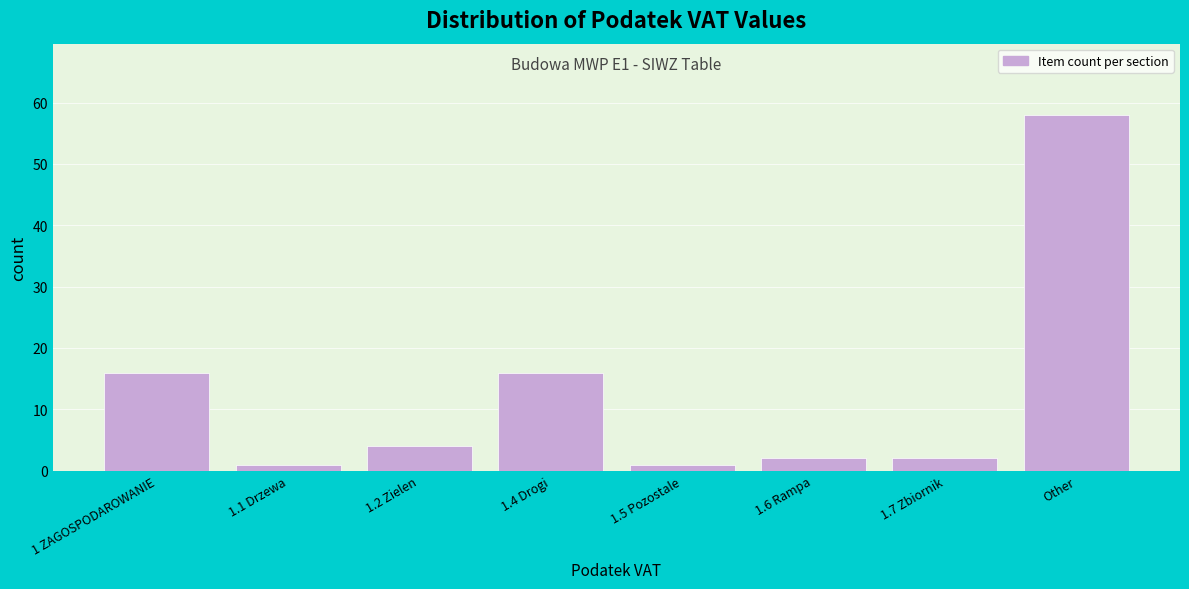

Reading left to right, transcribe all the data shown in this chart.

16	1	4	16	1	2	2	58